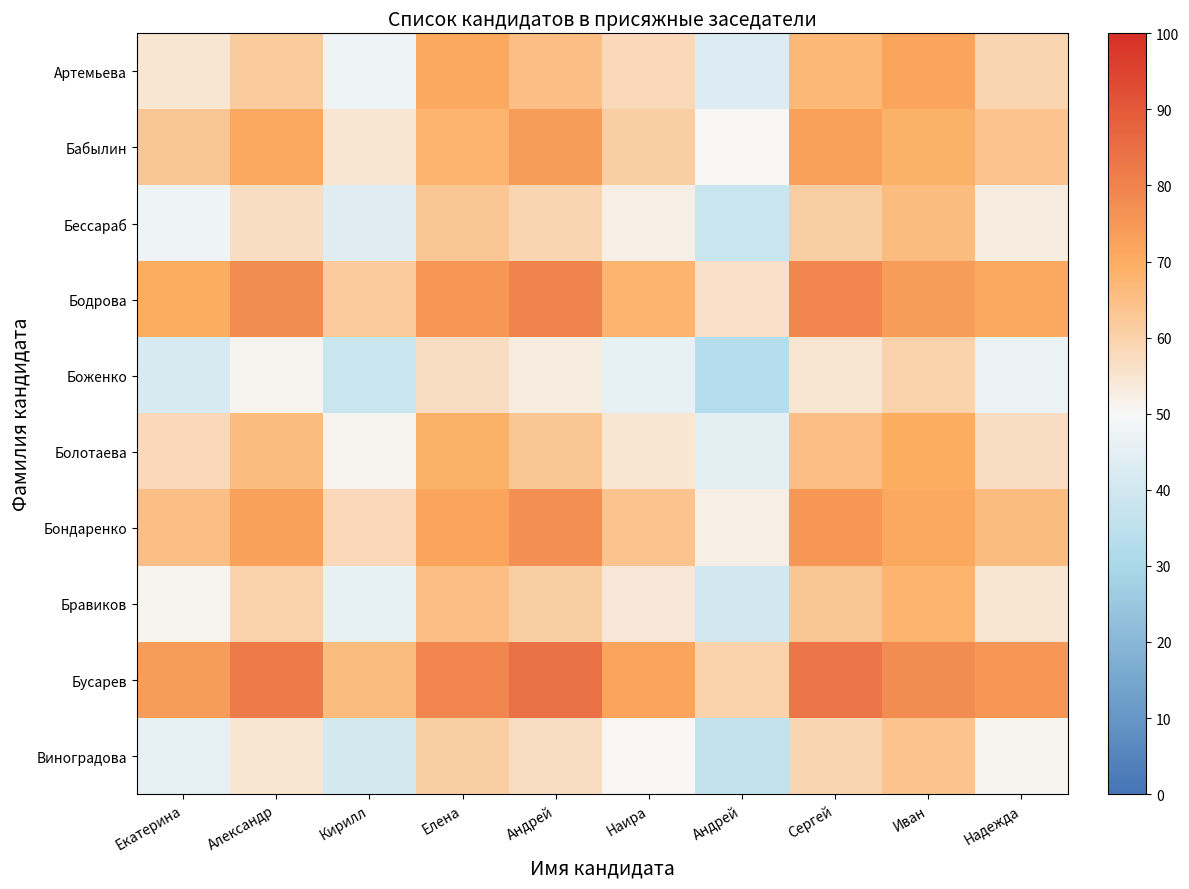

At how many categories does at least one series exceed 51?

10